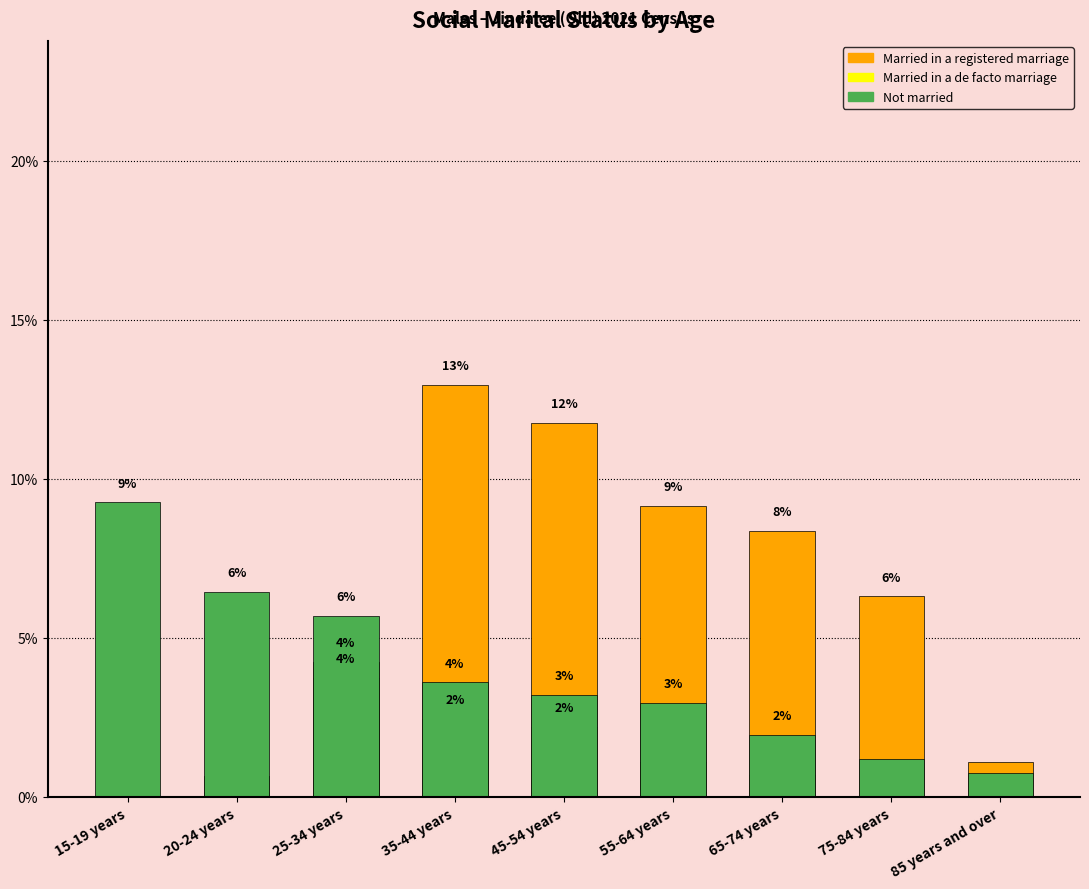

What position from the right is 45-54 years?

5